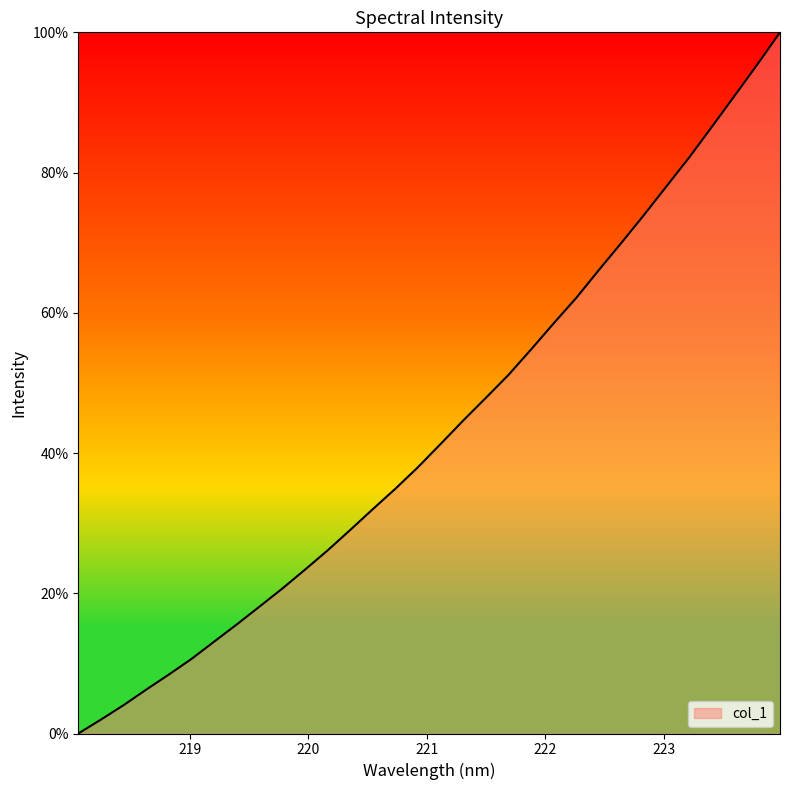

What is the difference between the maximum and minimum values?

100.0